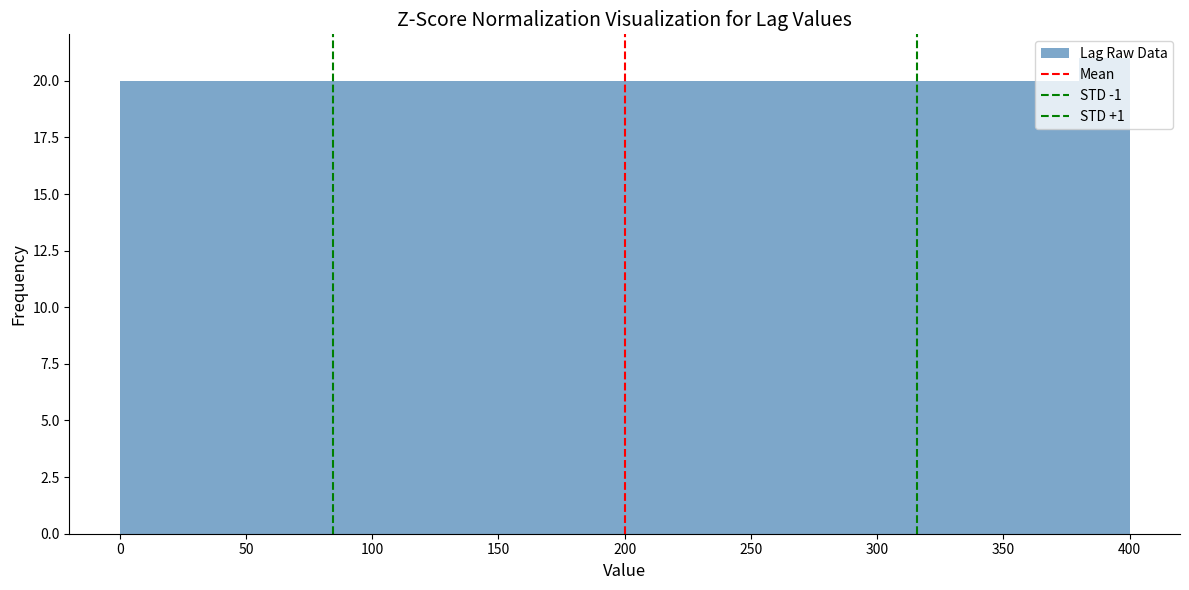

Reading left to right, transcribe this chart: for each bar, give the range it covers on the x-axis and its height. The values are not printed on the chart, so give them approximately, as read against the axis.

0 to 20: 20
20 to 40: 20
40 to 60: 20
60 to 80: 20
80 to 100: 20
100 to 120: 20
120 to 140: 20
140 to 160: 20
160 to 180: 20
180 to 200: 20
200 to 220: 20
220 to 240: 20
240 to 260: 20
260 to 280: 20
280 to 300: 20
300 to 320: 20
320 to 340: 20
340 to 360: 20
360 to 380: 20
380 to 400: 21